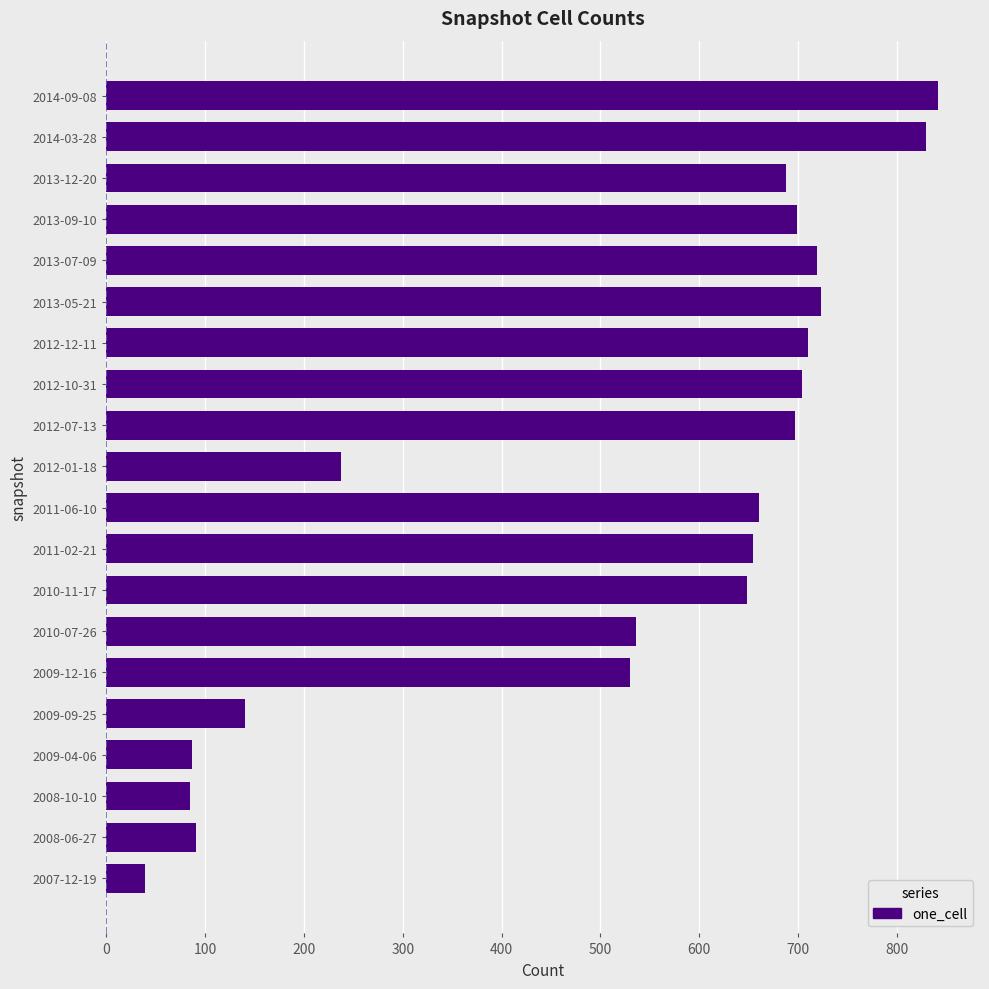

What is the change in value from 2010-11-17 to 2013-12-20?

+40